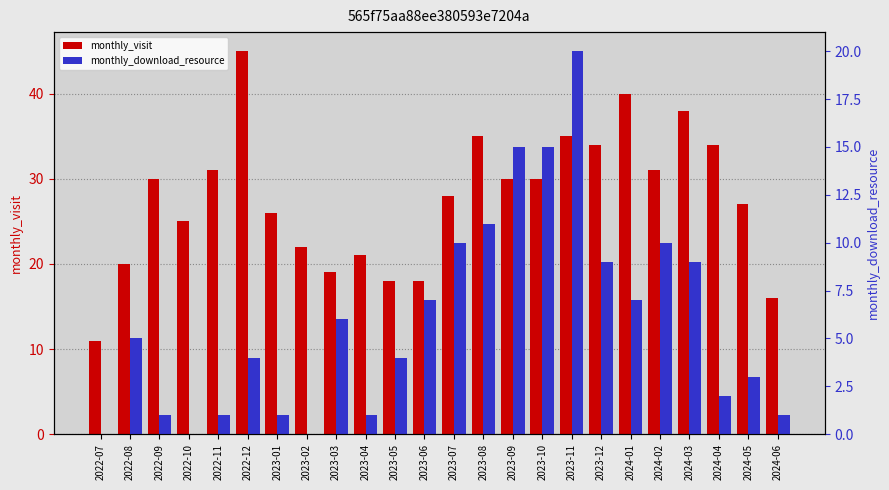

How many data points does each series have?

24